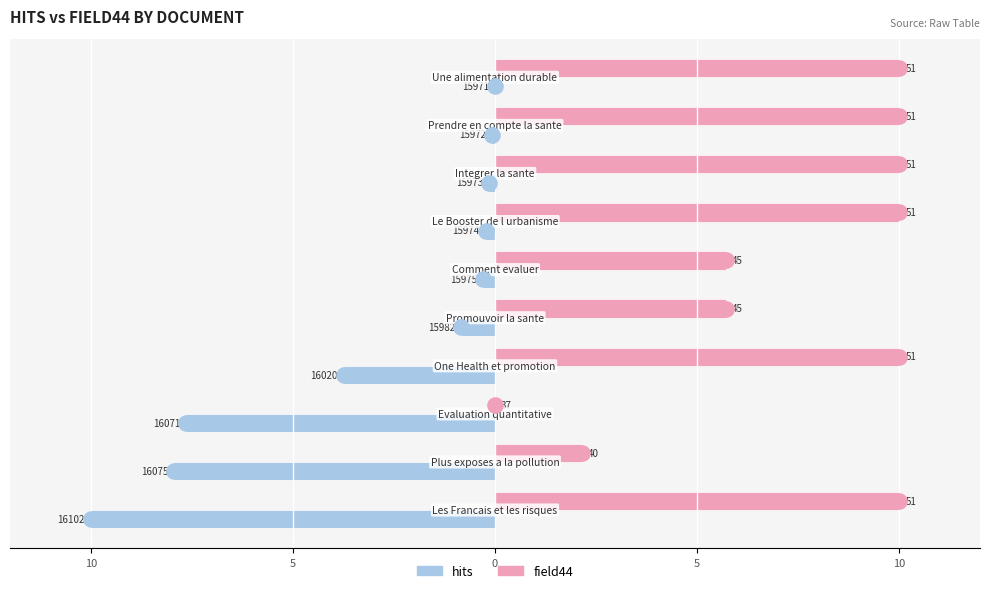

What is the total value across all series at 5?

-5.8